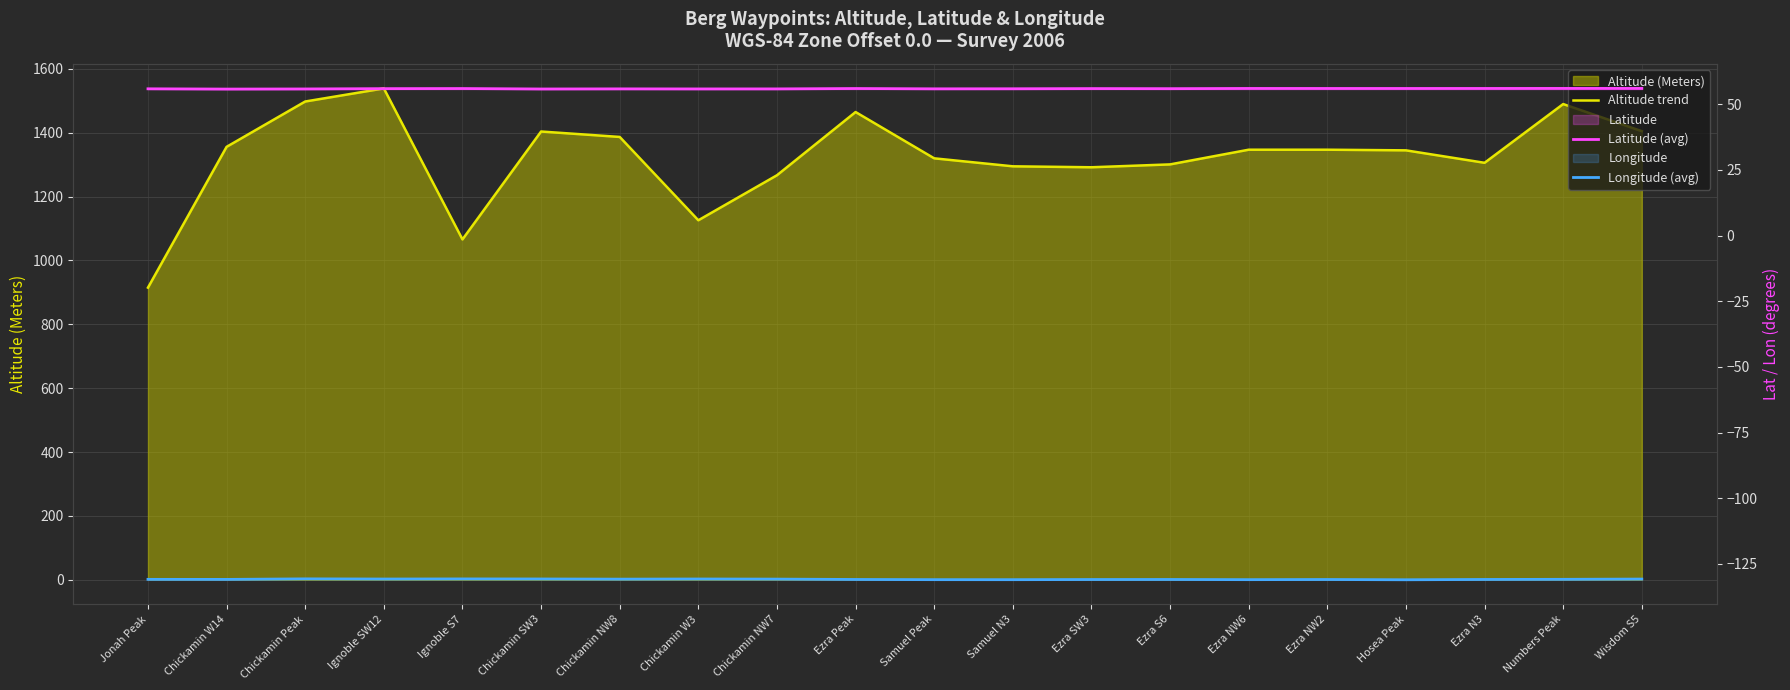

True or false: Latitude (avg) and Longitude (avg) intersect in this chart.

False